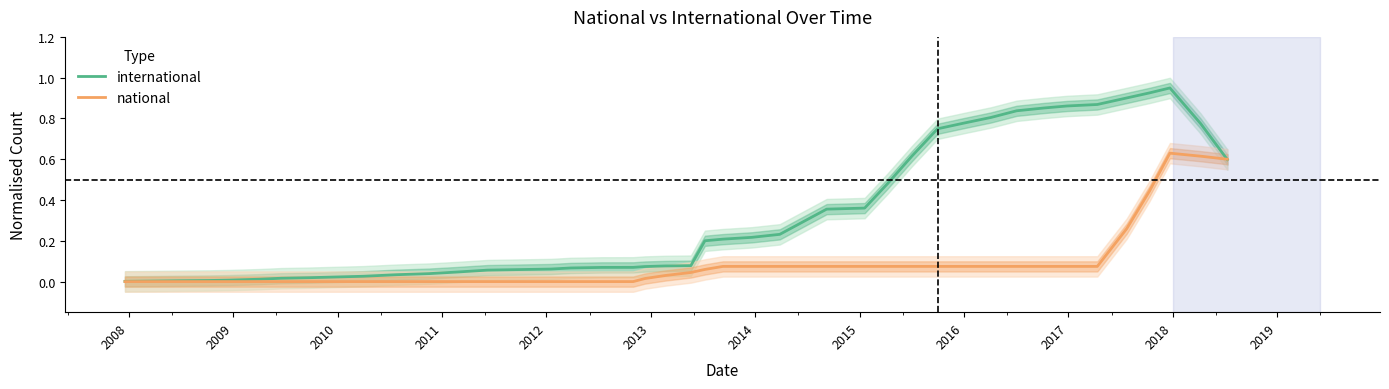

Does the chart have visible grid lines?

No